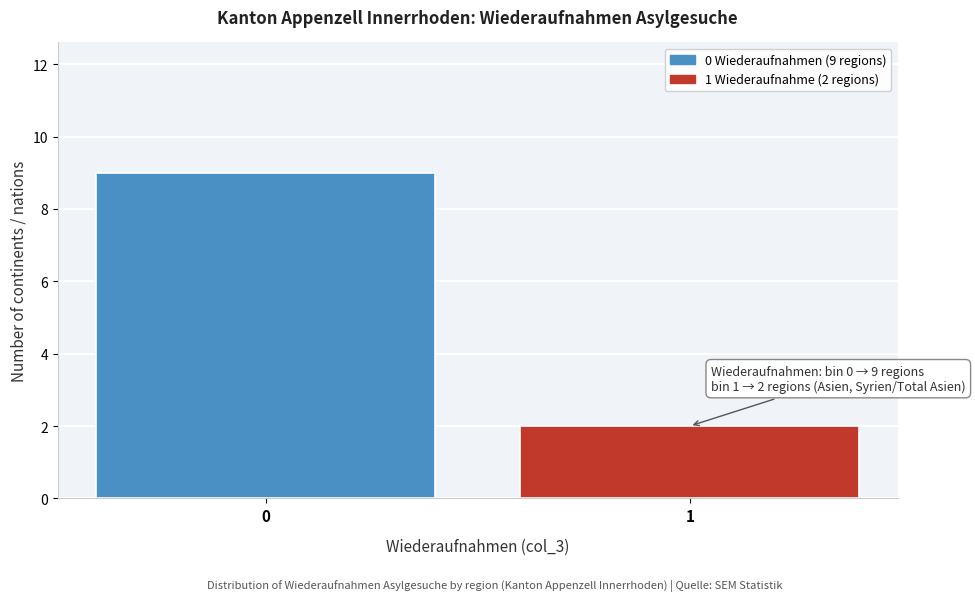

Reading left to right, extract all data points from this chart.

9	2